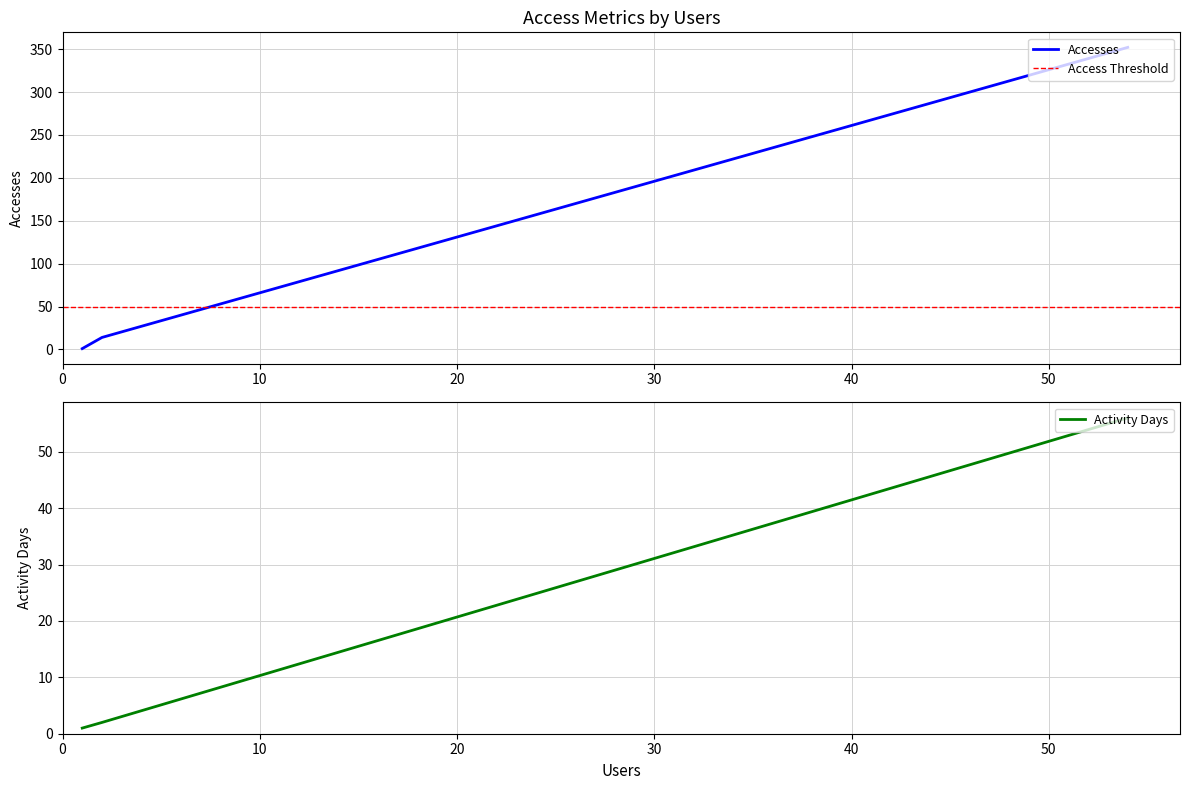

Which category has the lowest value across all series?

1